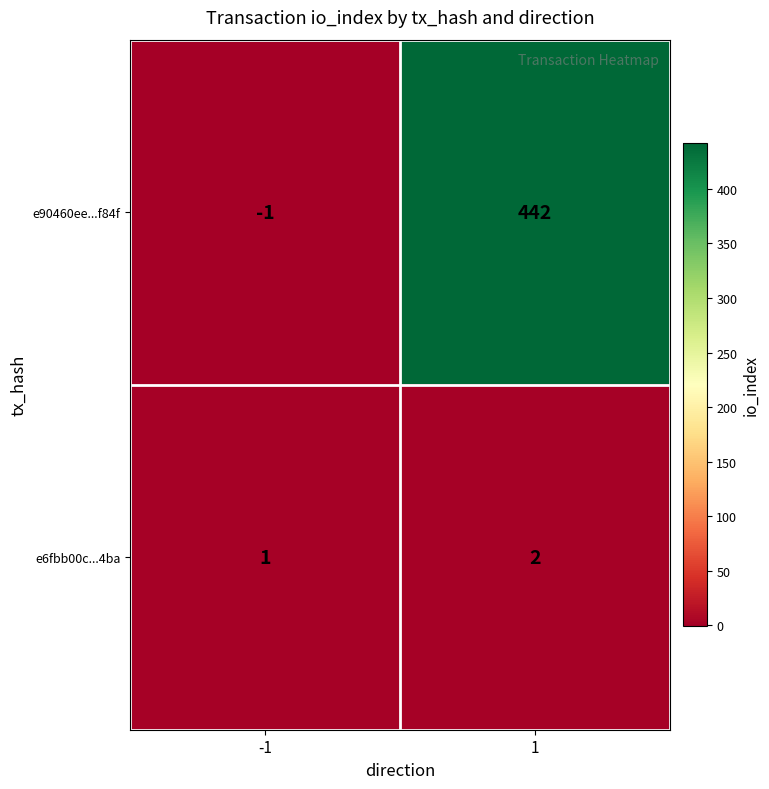

The value of e90460ee...f84f at -1 is 0. True or false?

False